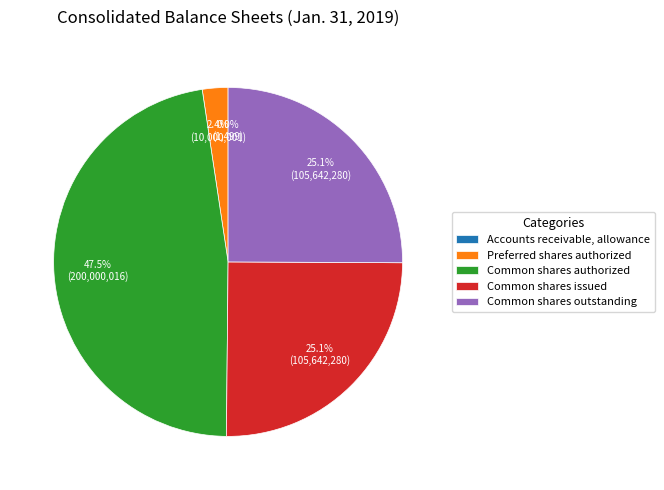

Which category has the biggest portion of the pie?

Common shares authorized